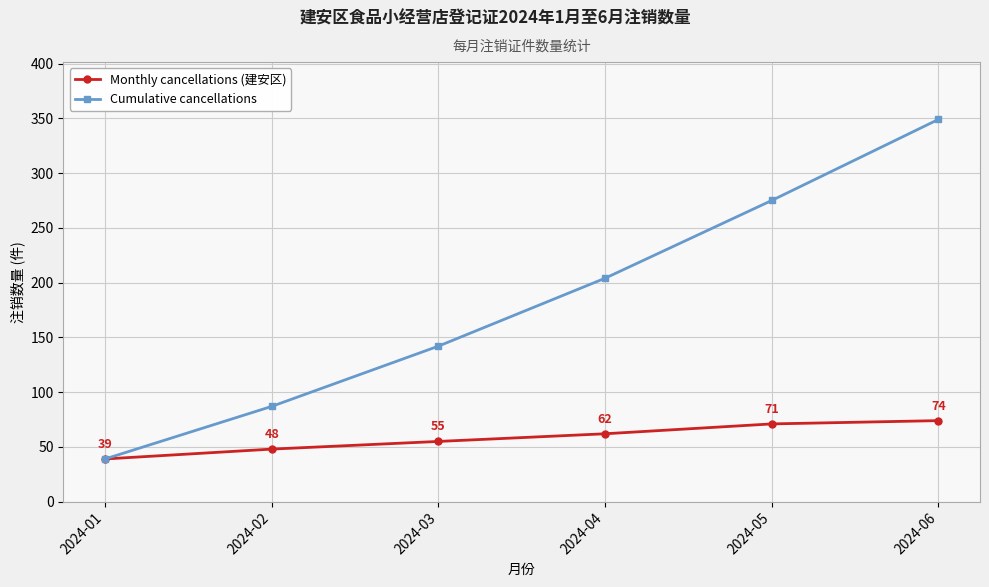

Is it true that Monthly cancellations (建安区) equals 23 at 2024-03?

False